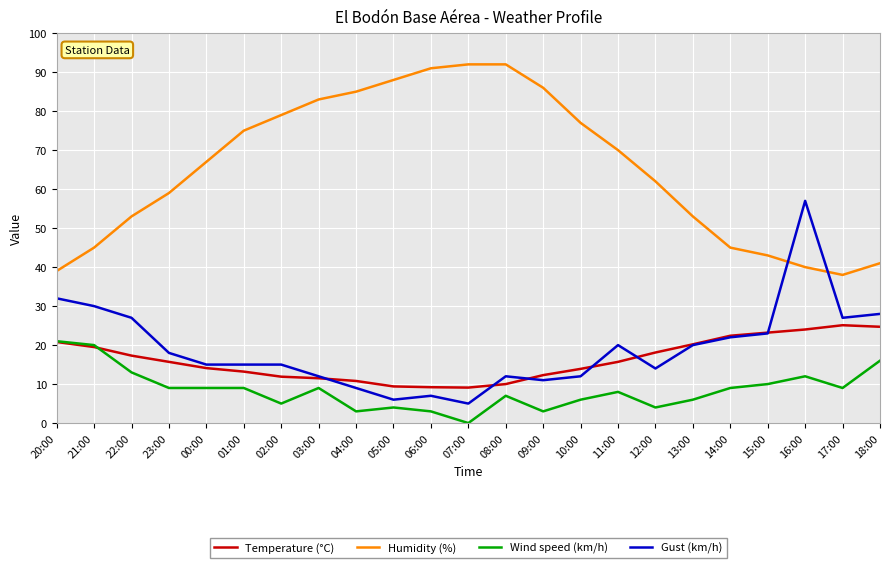

Rank the series by their maximum value, from lowest to highest.

Wind speed (km/h), Temperature (°C), Gust (km/h), Humidity (%)